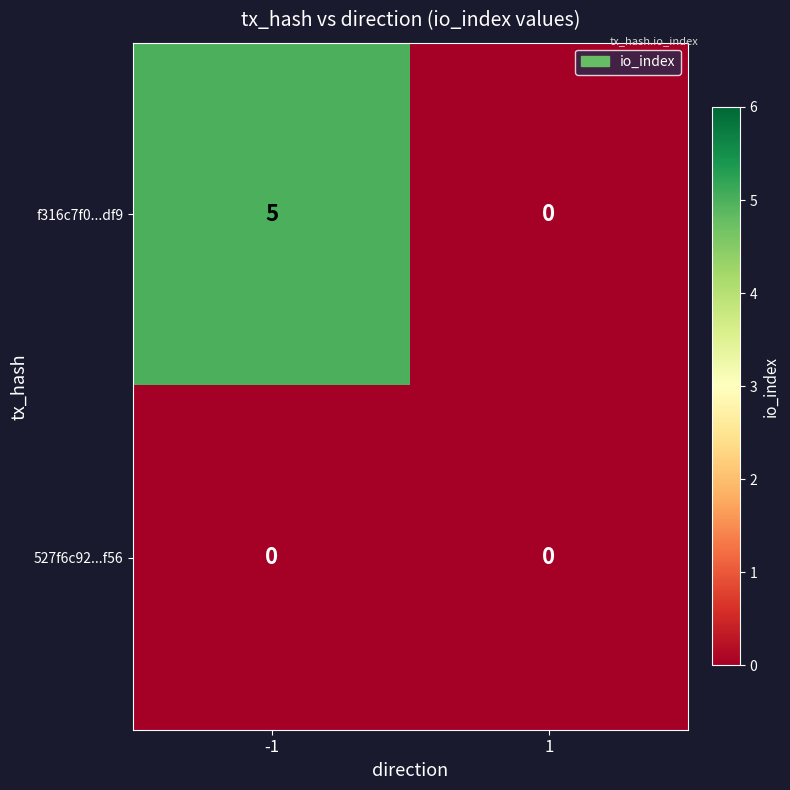

Which series changed the most between -1 and 1?

f316c7f0...df9